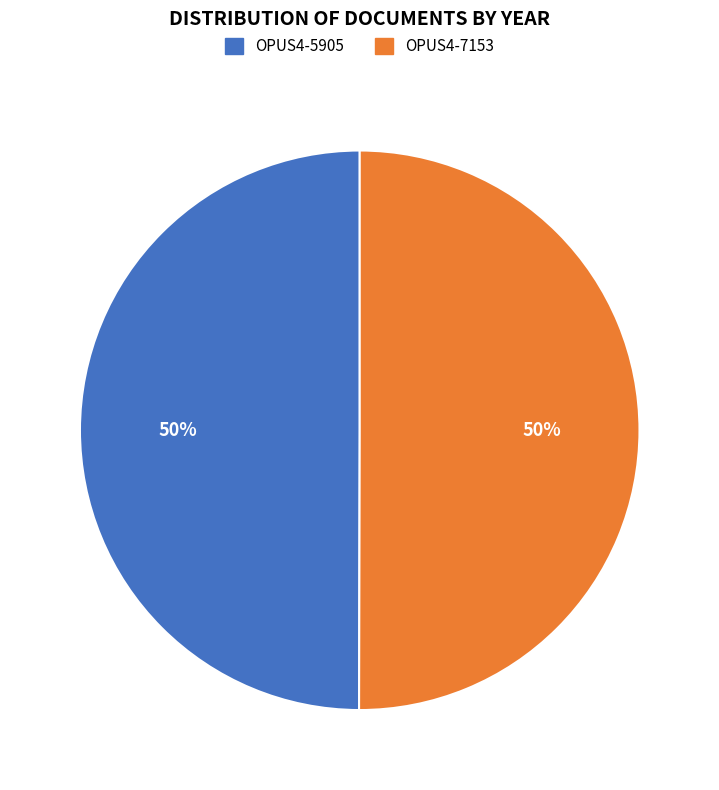

To the nearest percent, what is the average slice percentage?

50%